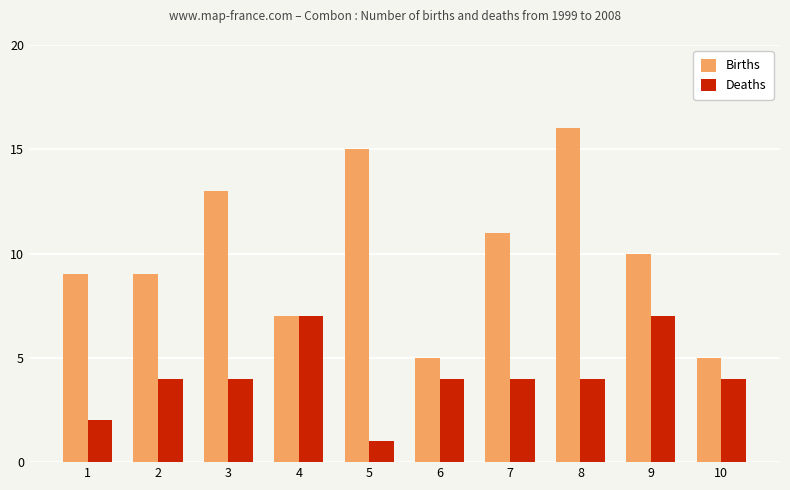

What is the difference between the second highest and second lowest values in the Deaths series?

5